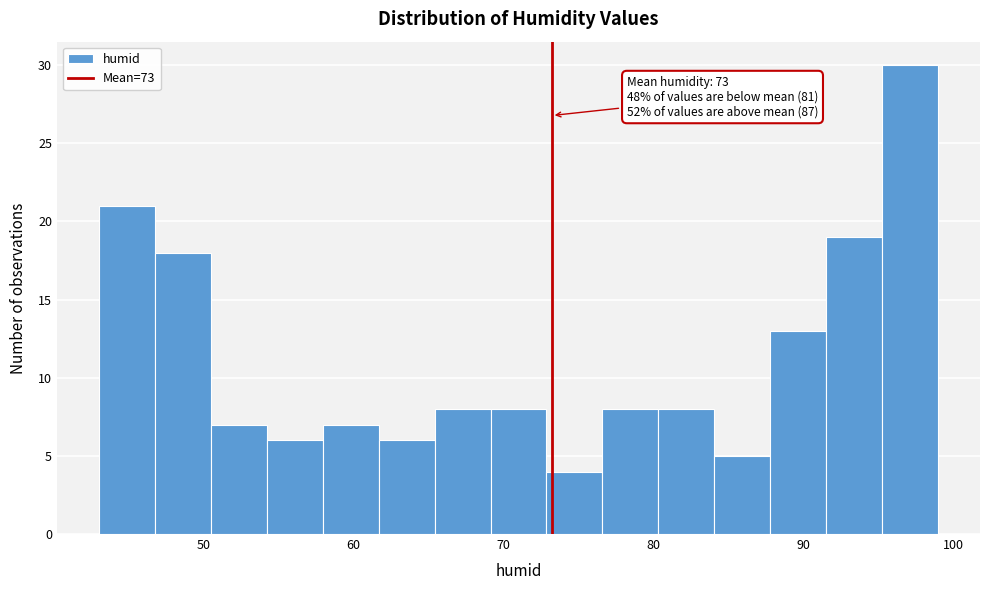

Read against the x-axis, roughly where is the centre of the tallest bar?

97